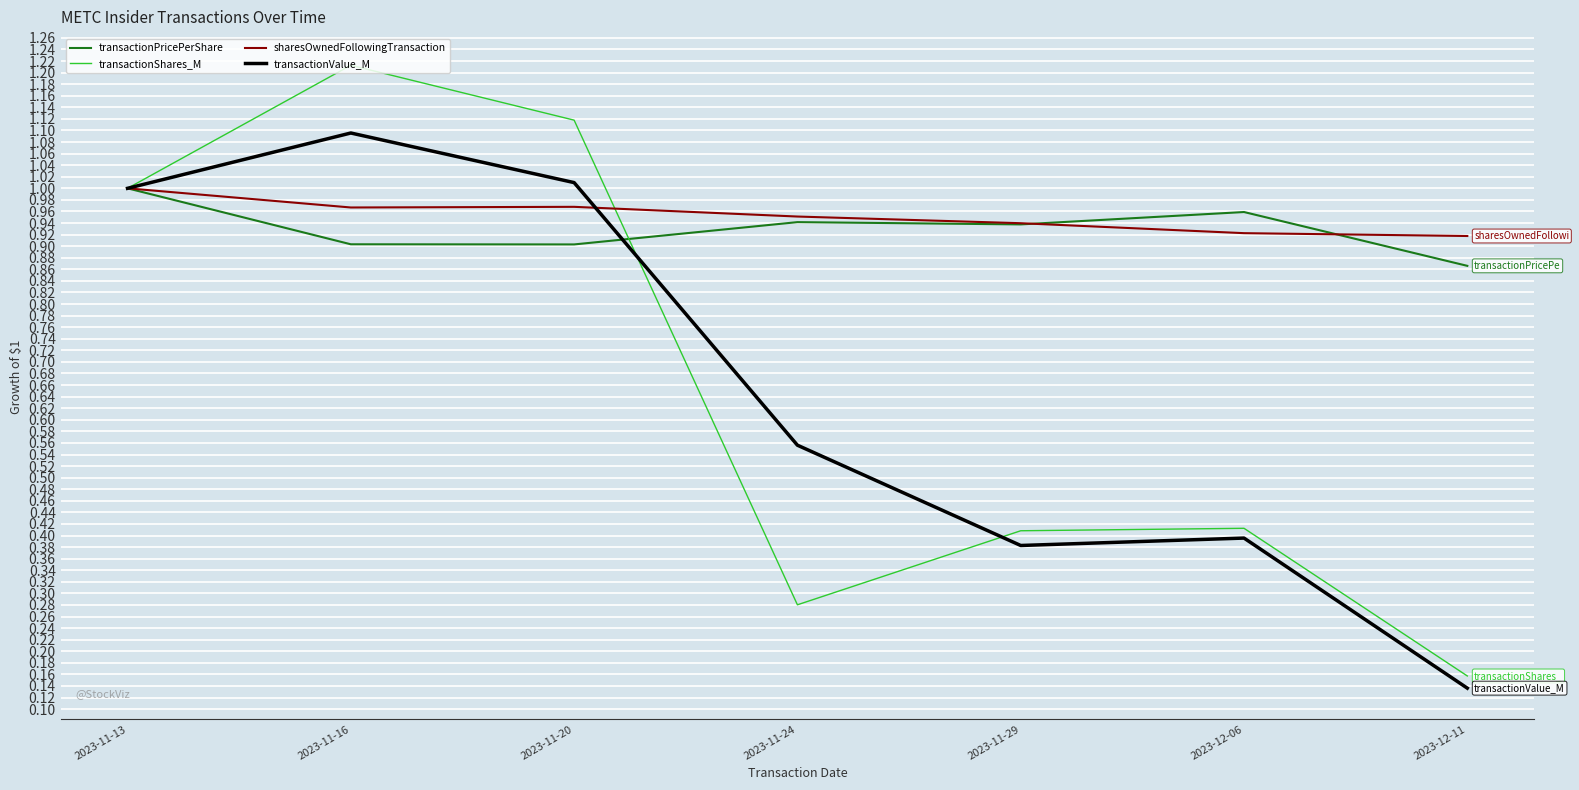

At which category is the sum across all series the highest?

2023-11-16